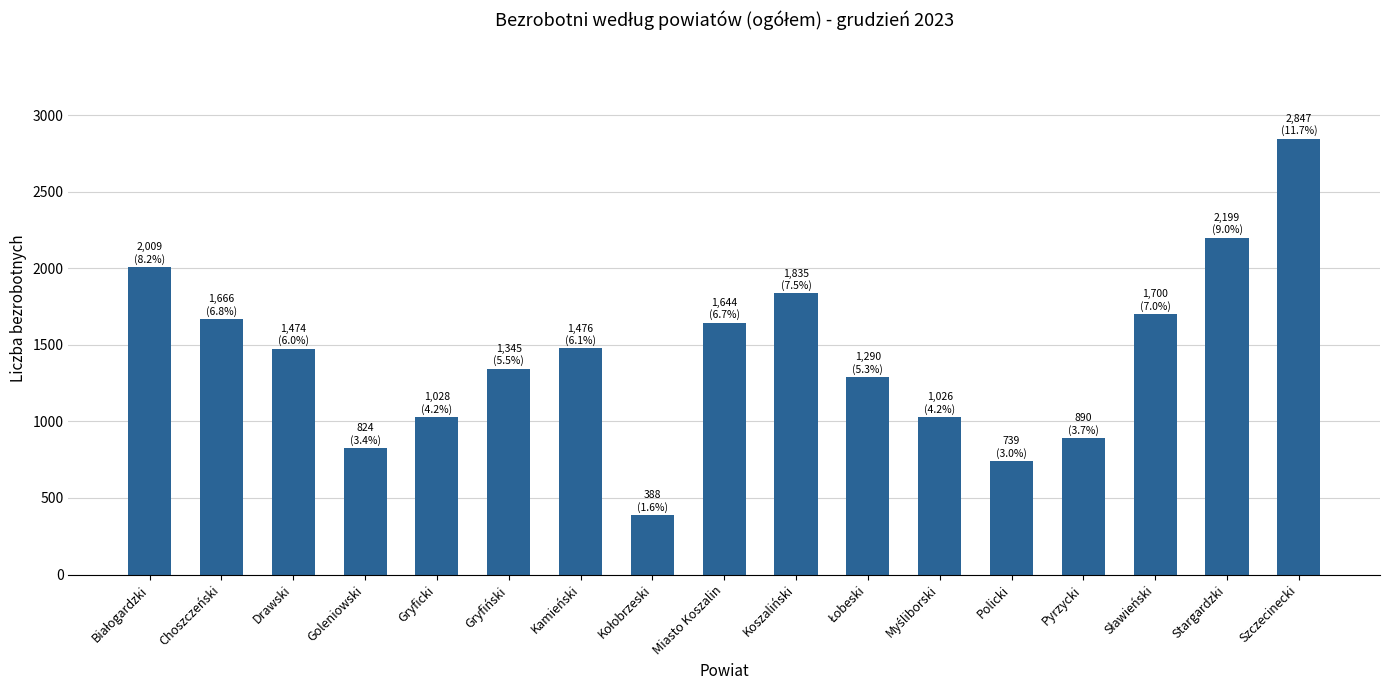

What is the approximate value at Gryfiński, to the nearest 50?

1350